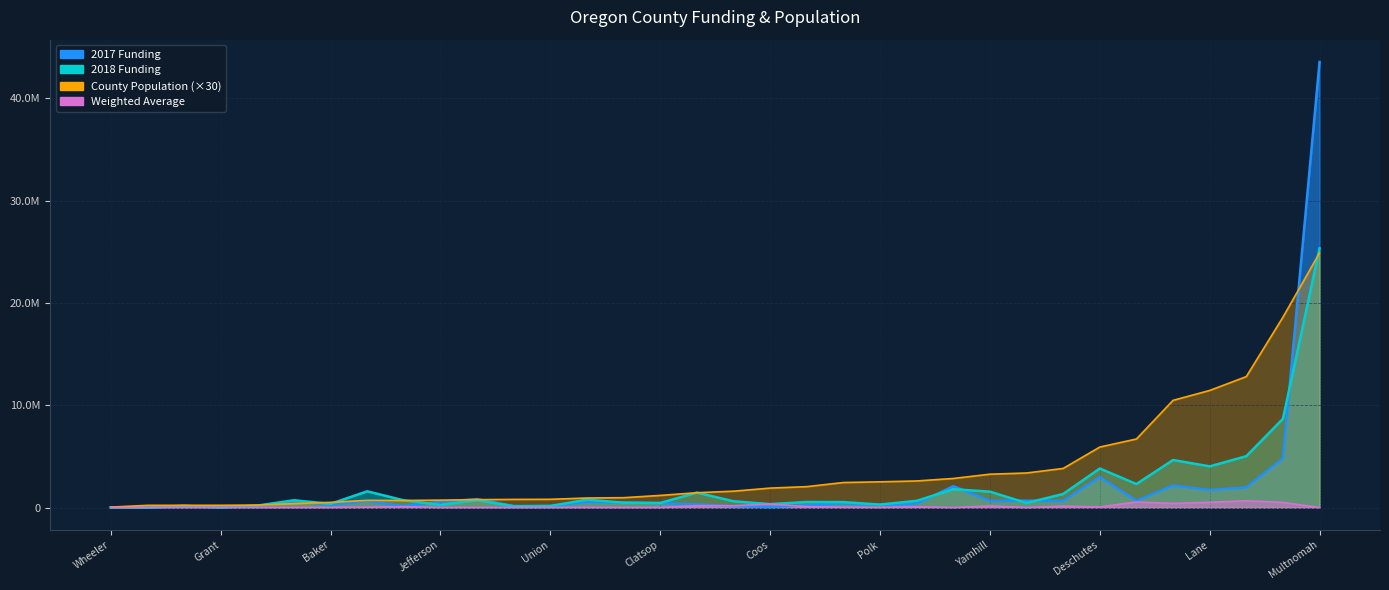

The value of Weighted Average at Curry is 88827.0. True or false?

True